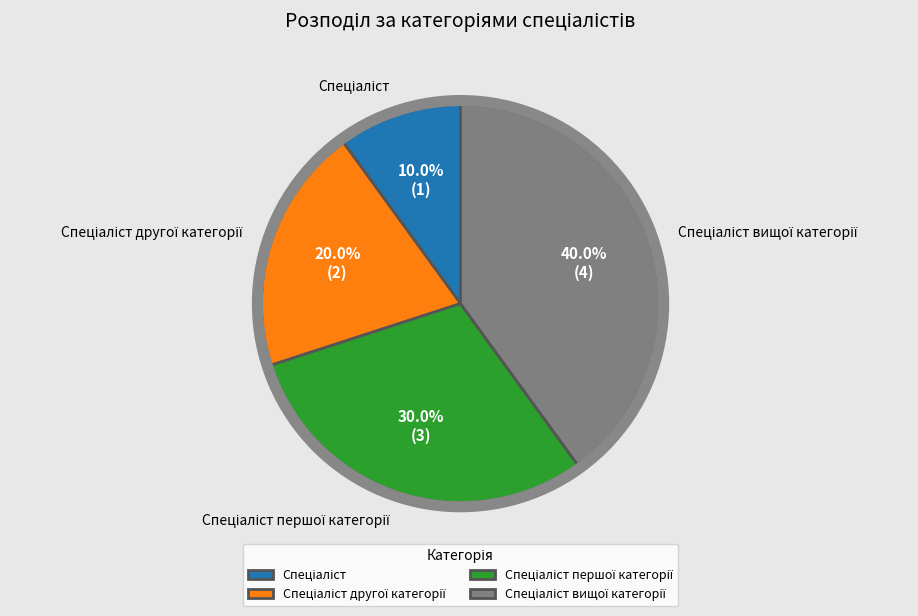

Does any single category account for the majority?

No